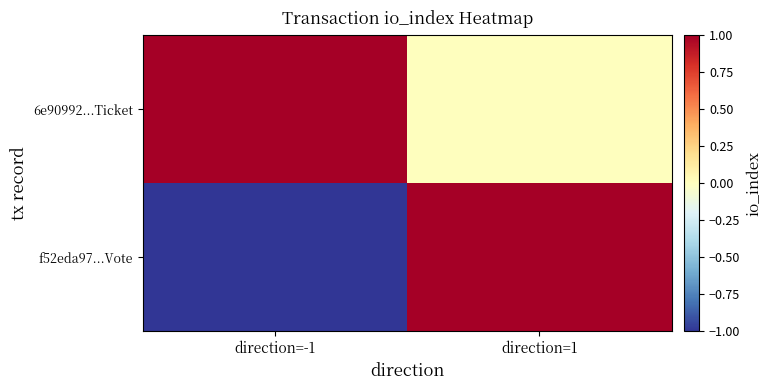

Reading left to right, what are all the values shown in this chart?

f52eda97...Vote: direction=-1=-1	direction=1=1
6e90992...Ticket: direction=-1=1	direction=1=0